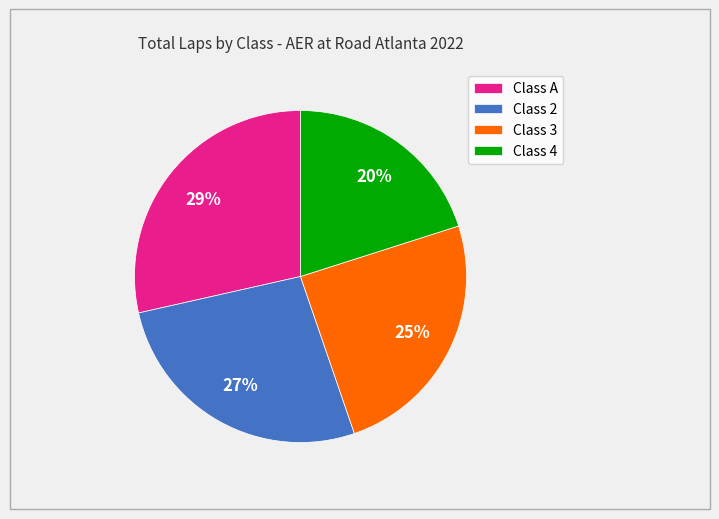

Rank the categories by value from highest to lowest.

Class A, Class 2, Class 3, Class 4